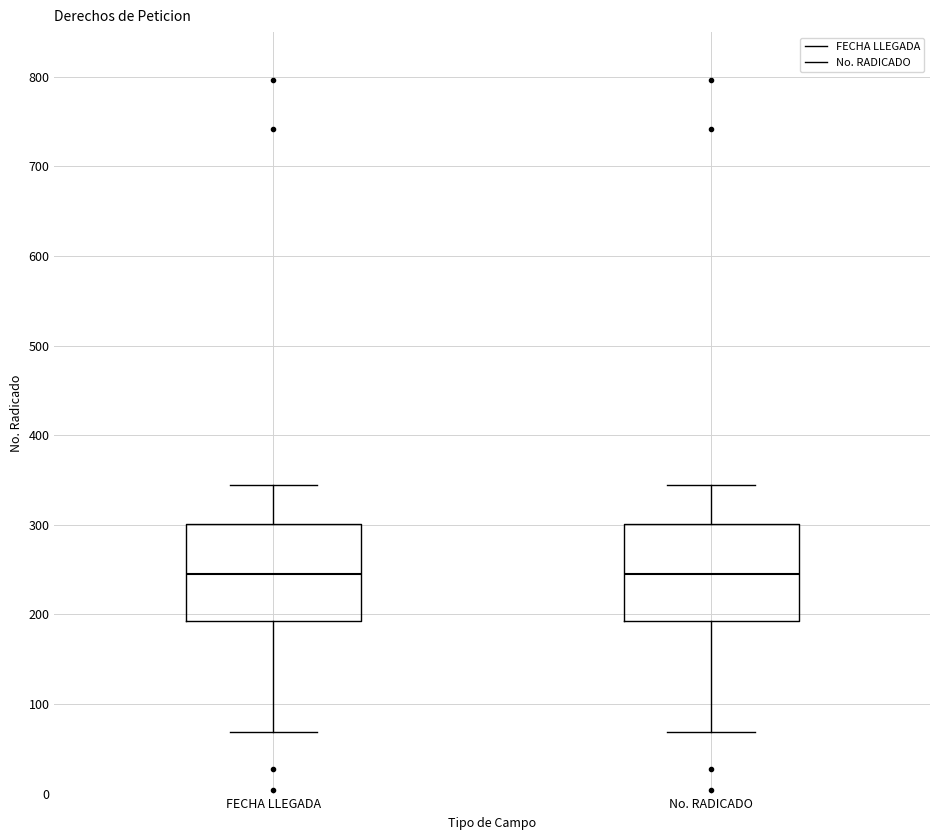

Reading left to right, transcribe this box plot: for each box, give where its median line is, the range the box spans, and where its two whiskers end, as read against the y-axis. The values are not printed on the chart, so give them approximately, as read against the axis.

FECHA LLEGADA: median 250, box 190 to 300, whiskers 70 to 350
No. RADICADO: median 250, box 190 to 300, whiskers 70 to 350